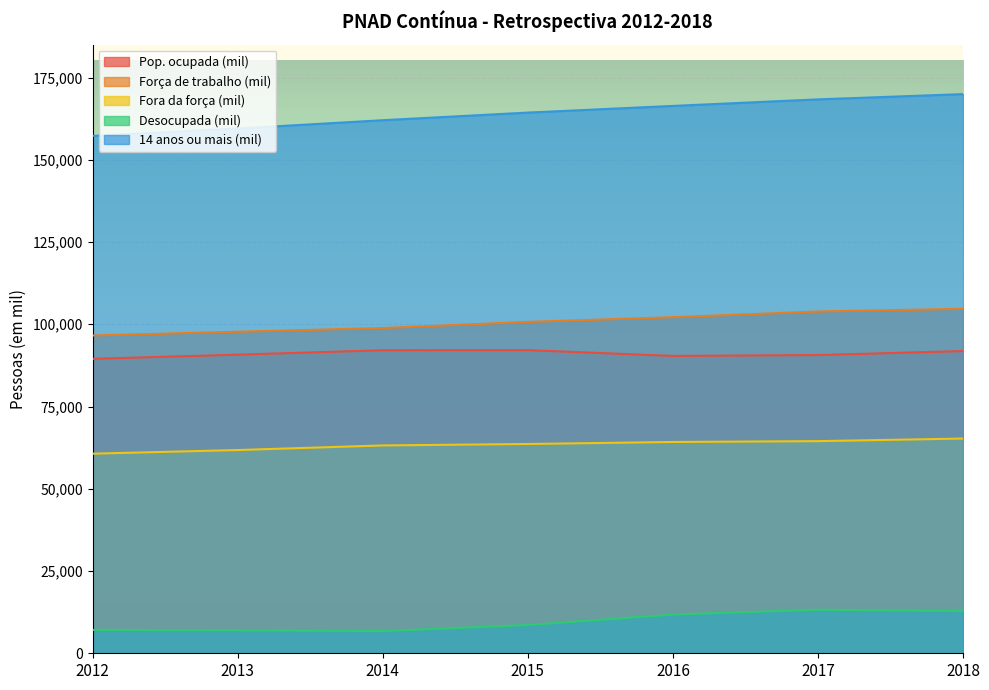

Does the chart display data point markers on the line(s)?

No